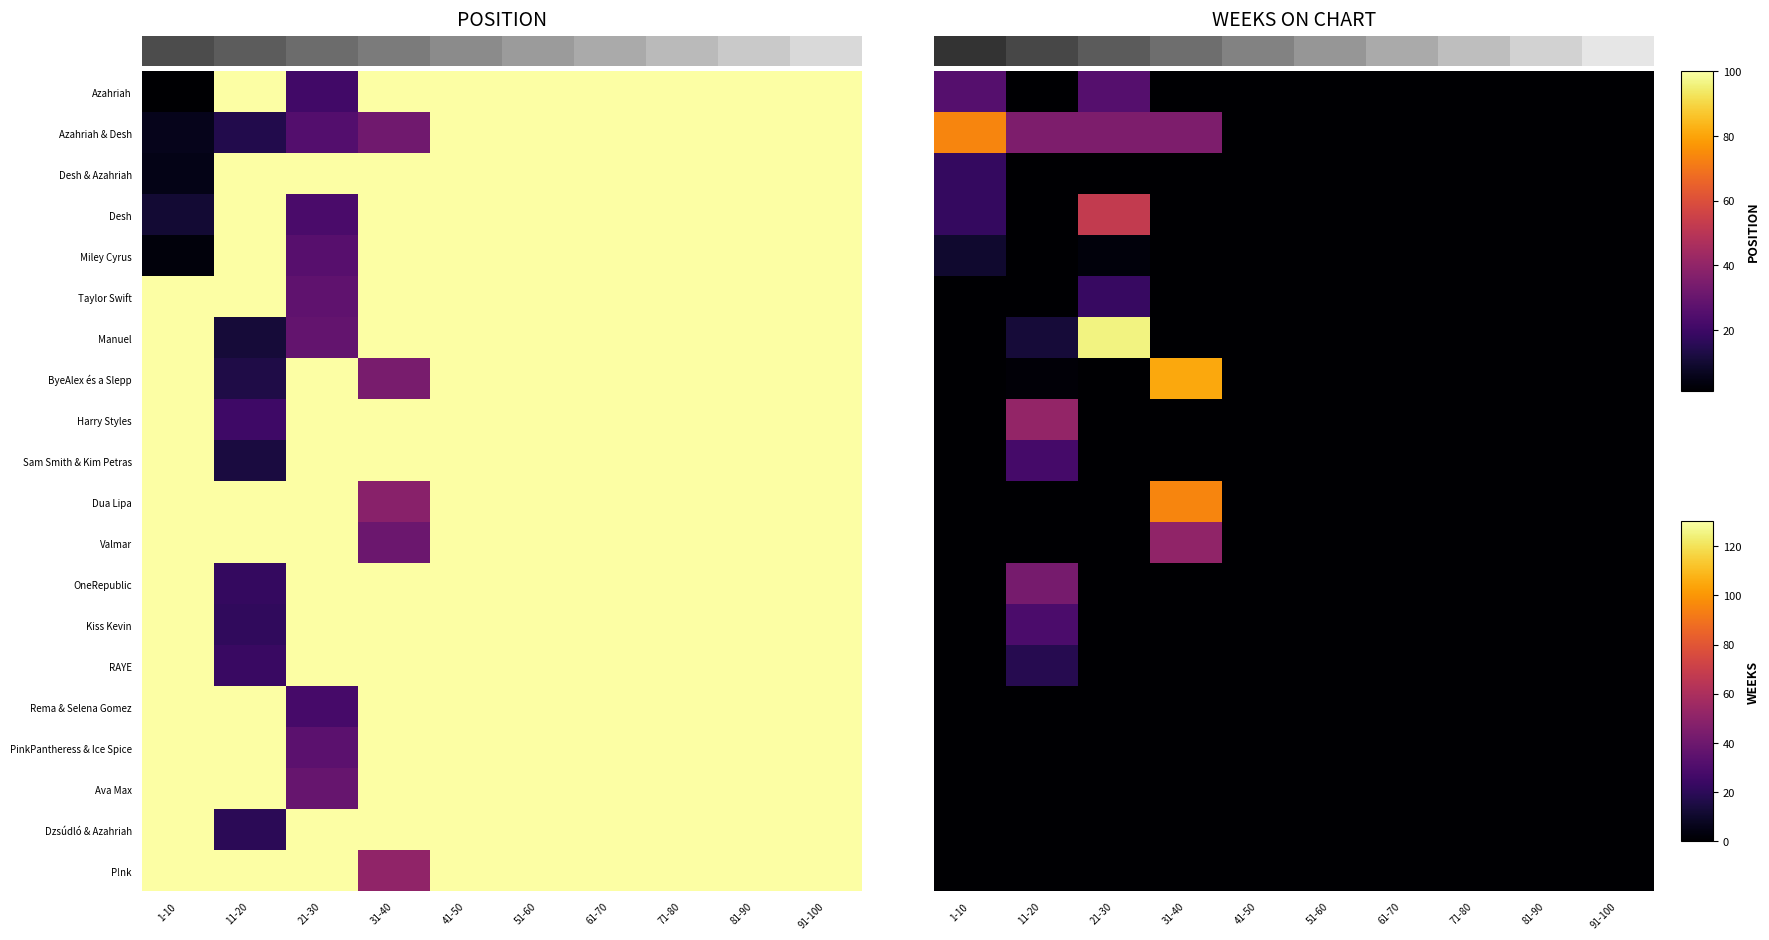

What is the maximum value shown in the chart?

125.0